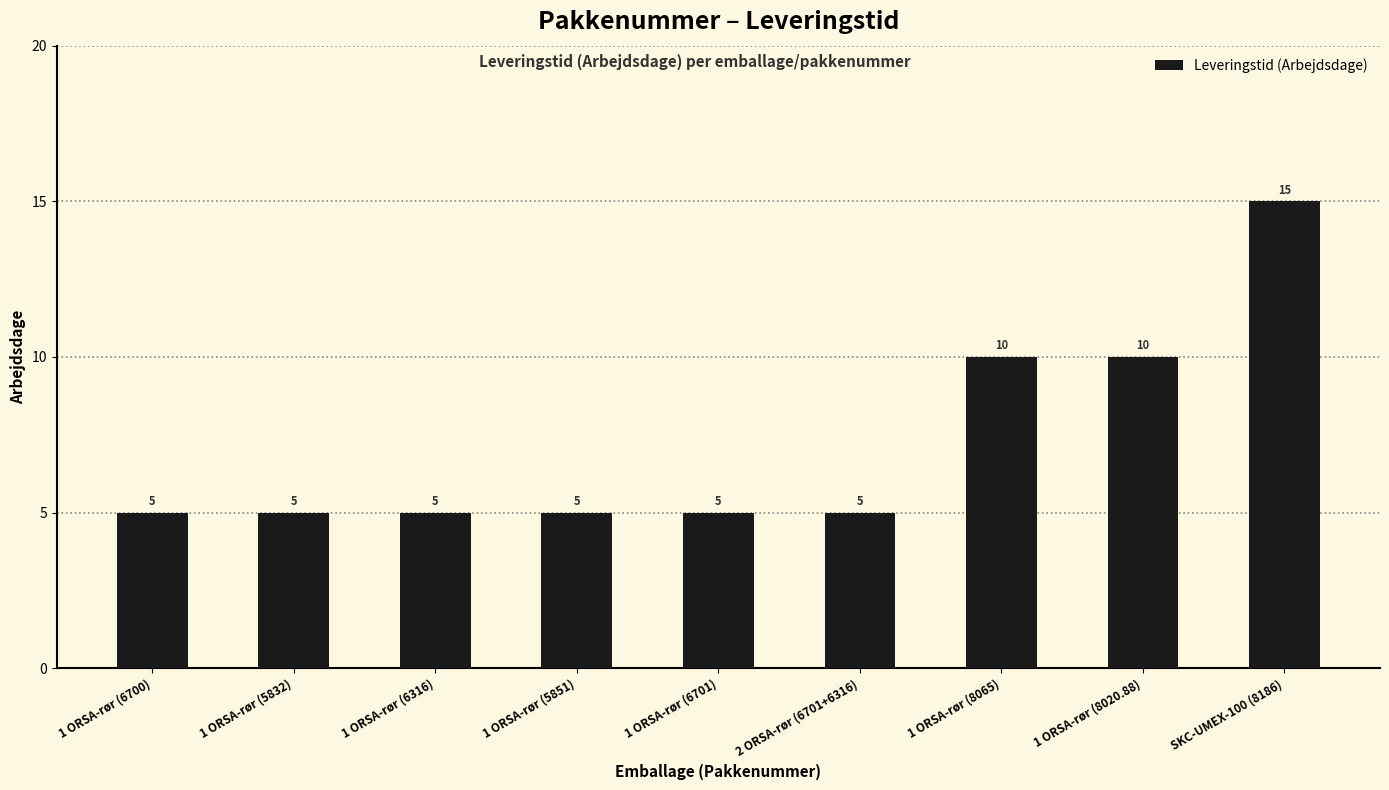

Are the bars grouped side by side (vs. stacked)?

No